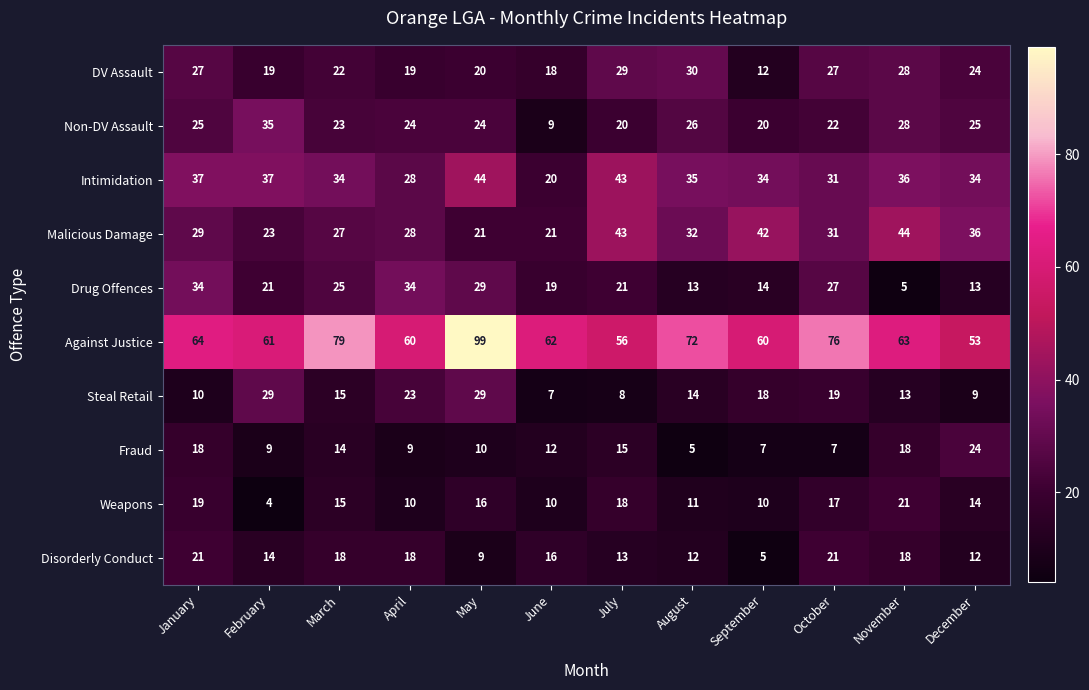

Where is Steal Retail nearest to the value 18?

September